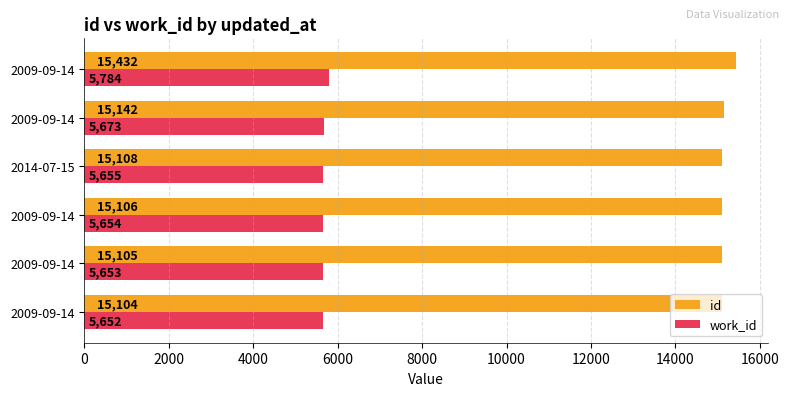

What is the value of the work_id bar at the 1st from the left?

5652